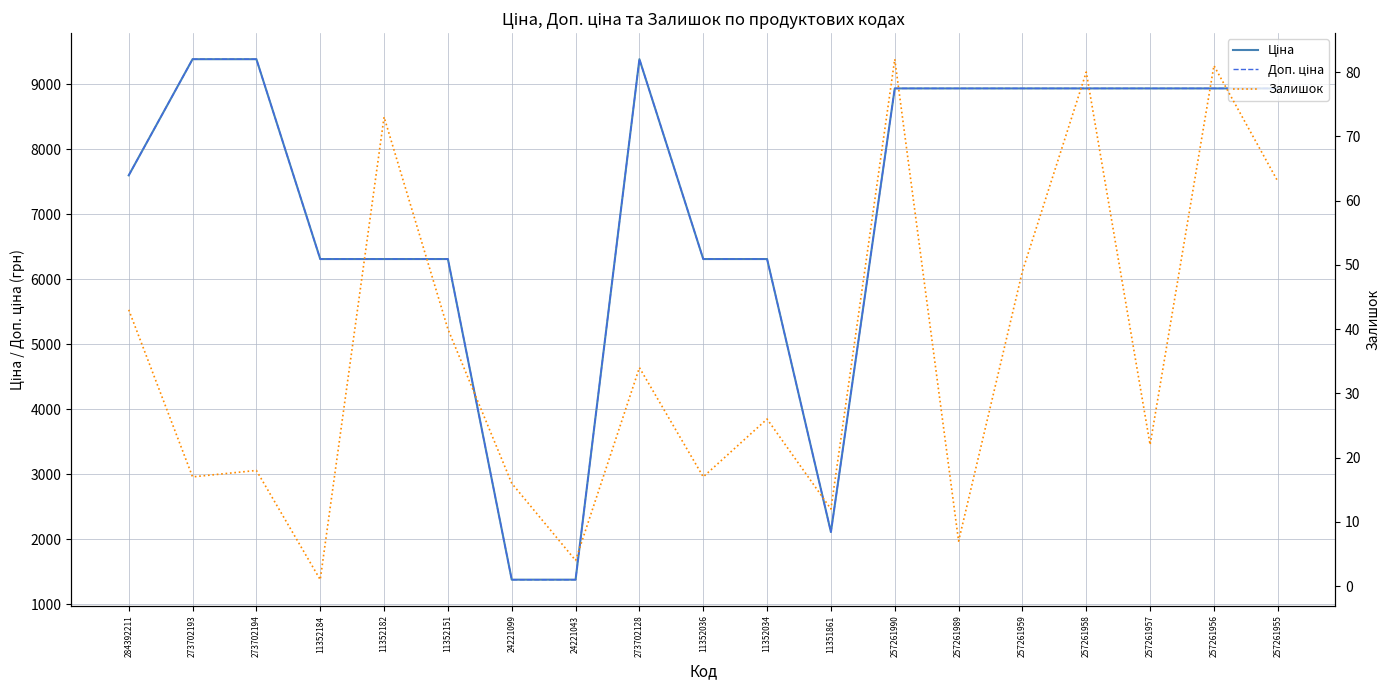

What are all the series names shown in the legend?

Ціна, Доп. ціна, Залишок